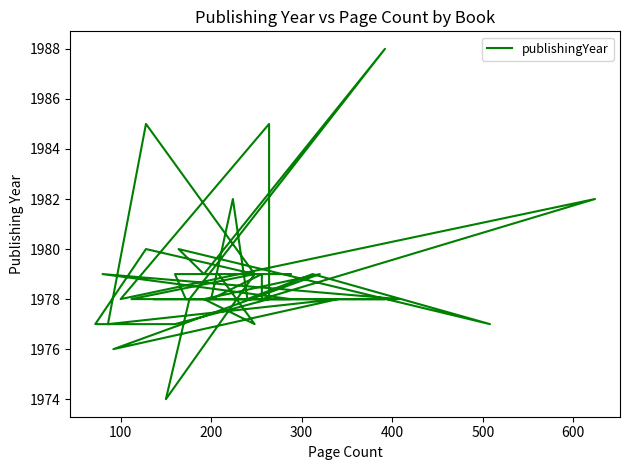

How many interior local peaks (higher than both neighbors) does the data have?

11